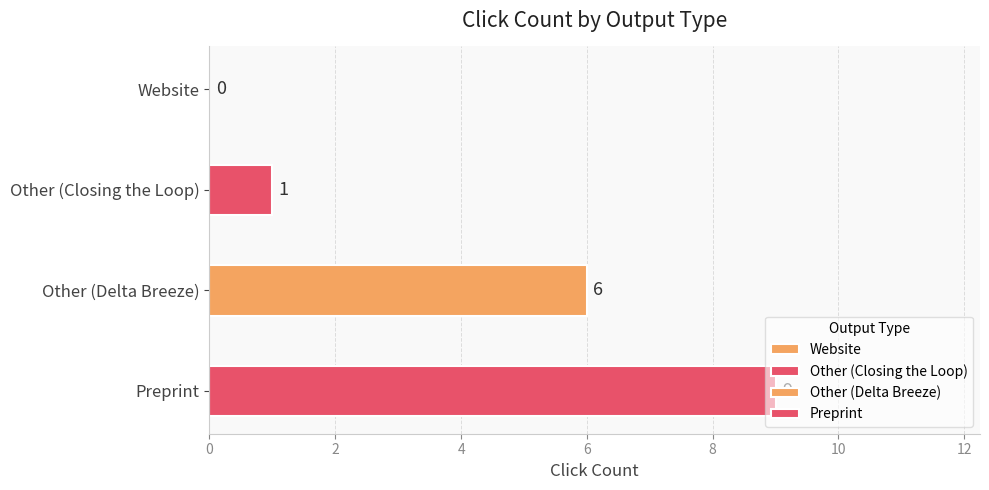

Which has a higher value, Other (Closing the Loop) or Other (Delta Breeze)?

Other (Delta Breeze)